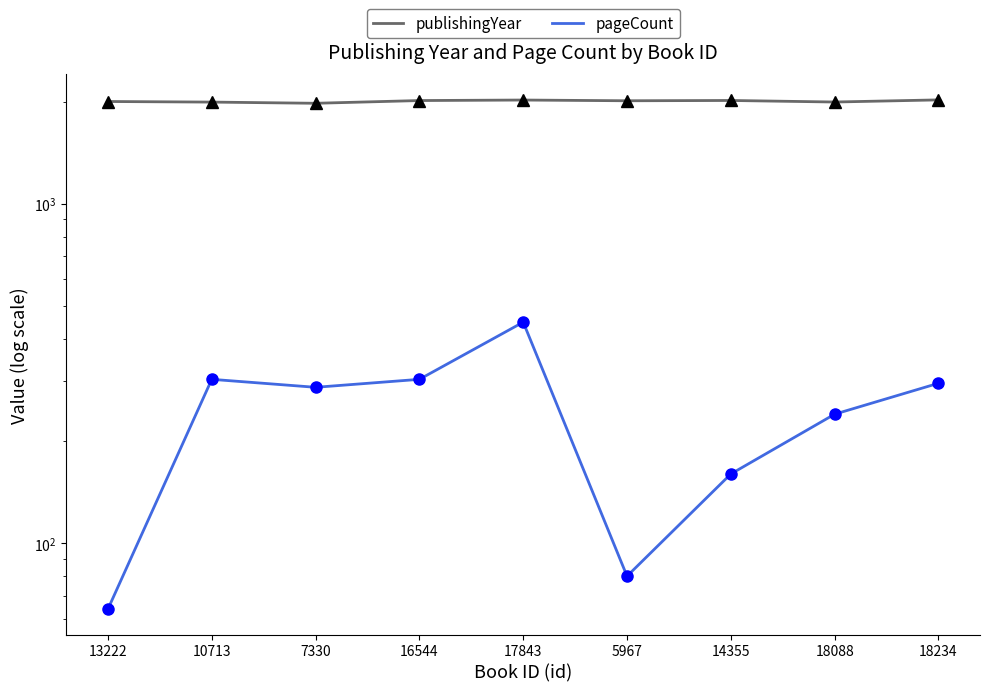

At which category is the sum across all series the highest?

17843